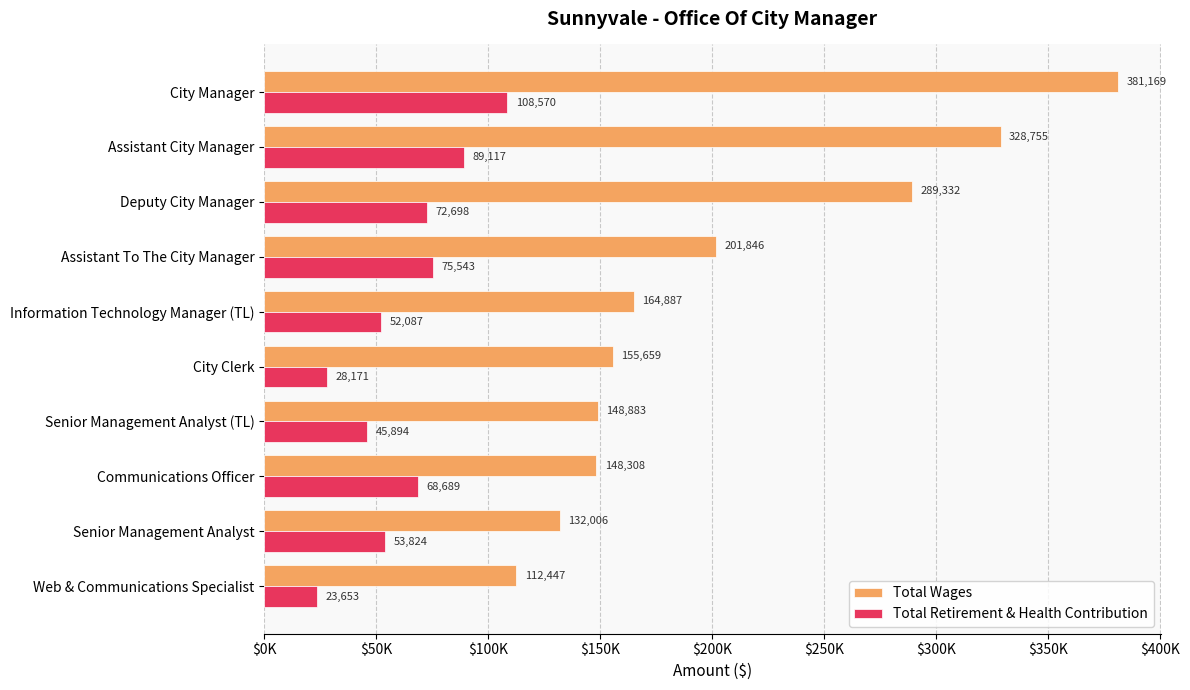

What are all the series names shown in the legend?

Total Wages, Total Retirement & Health Contribution